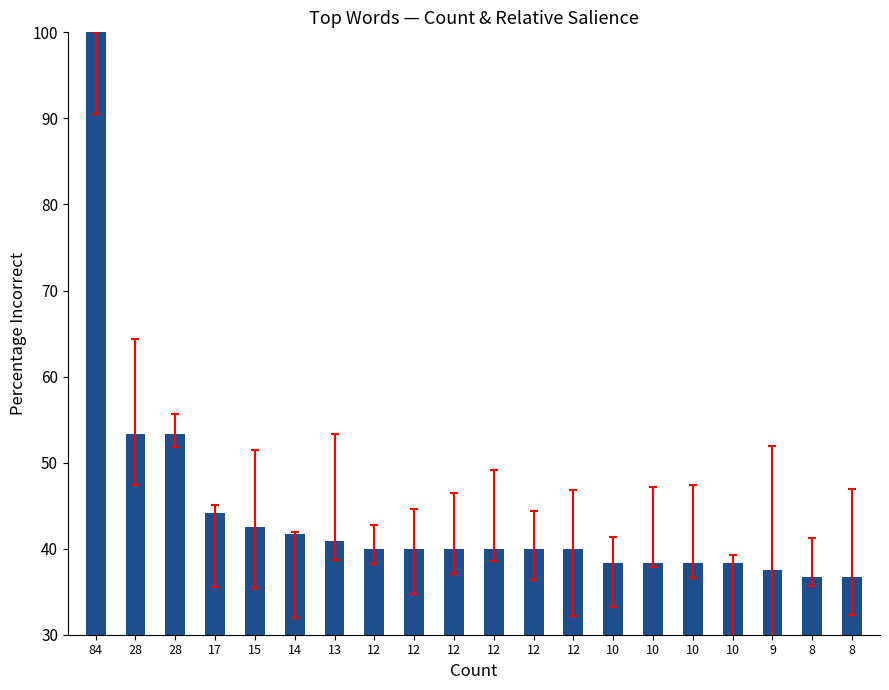

Read the value at 84.

100.0